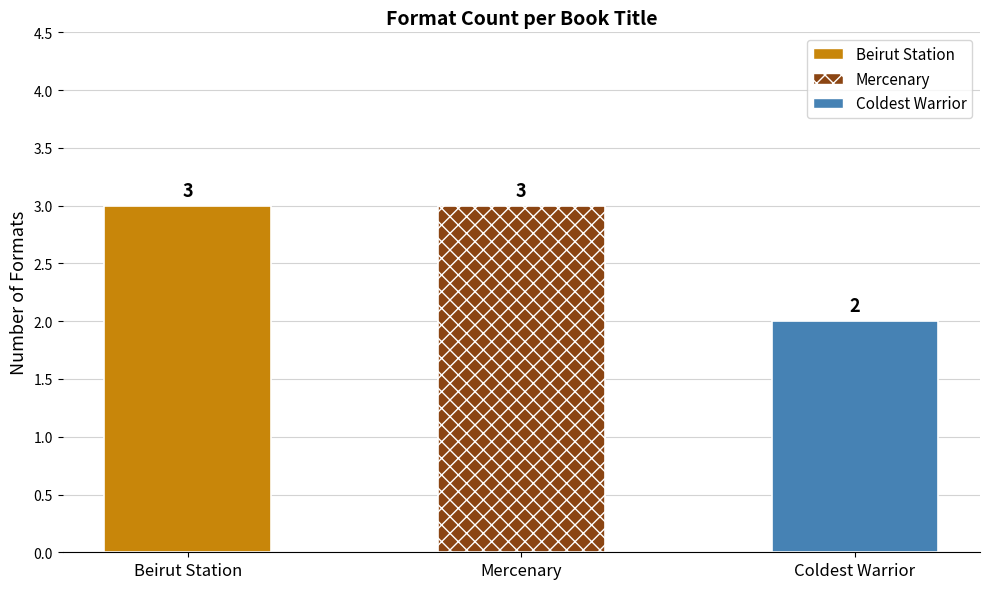

What is the label of the 2nd bar from the right?

Mercenary